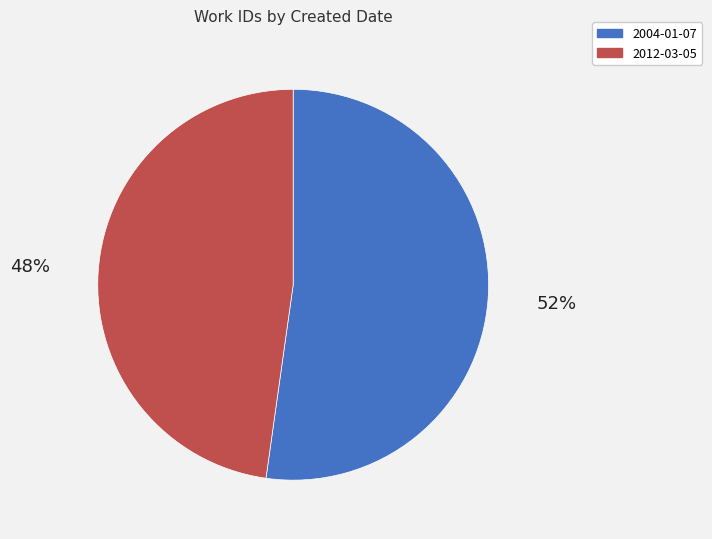

Is it true that 2012-03-05 is 48% of the pie?

True